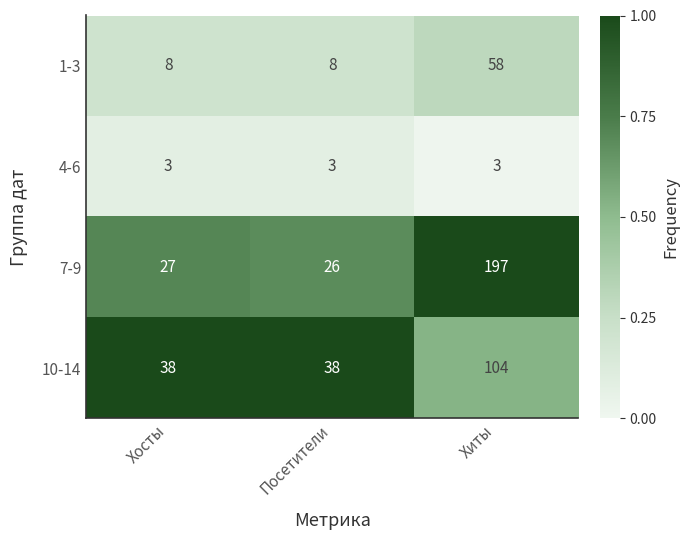

What is the total value across all series at Хосты?

76